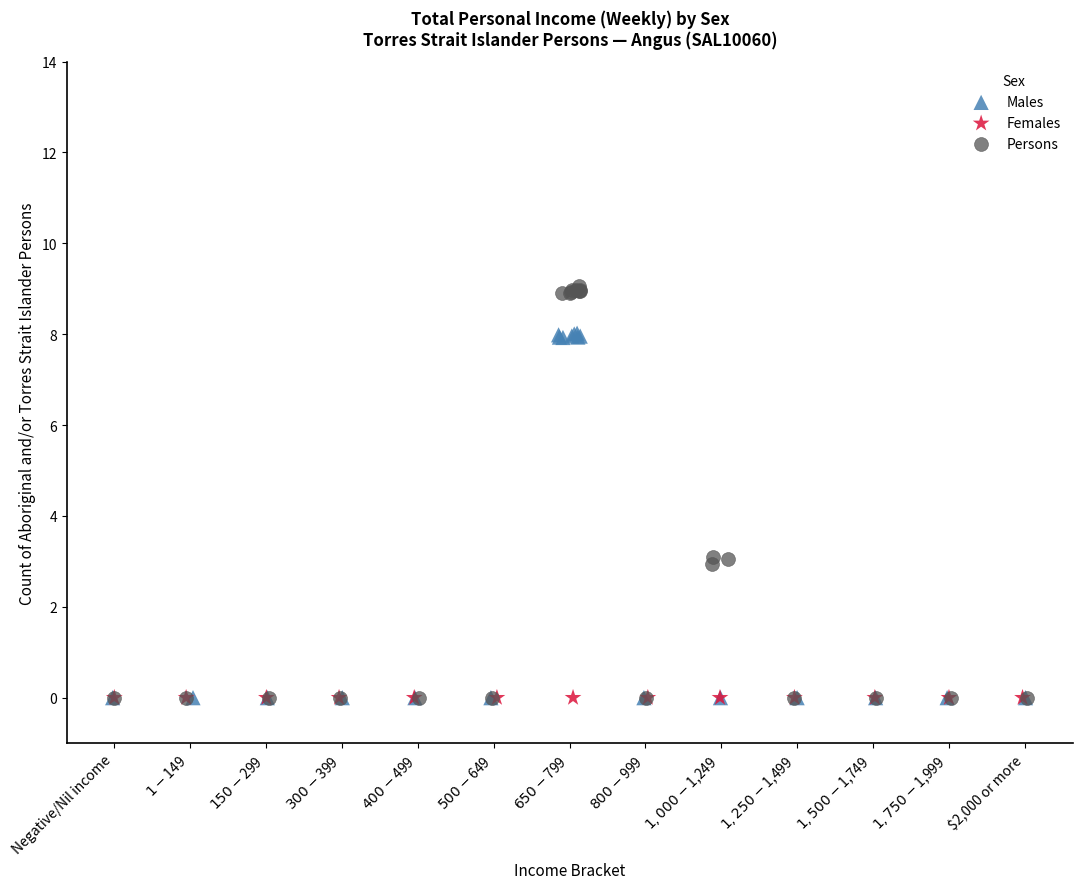

Which series contains the highest Y value?

Persons